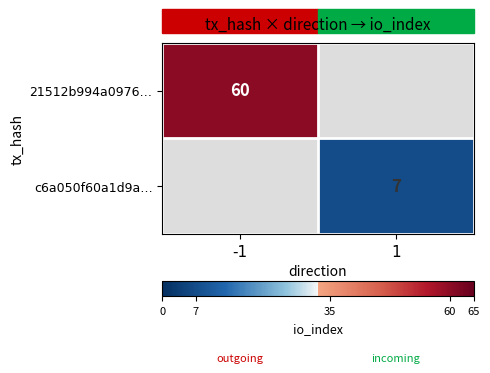

The c6a050f60a1d9a… series shows 3 at 1. True or false?

False